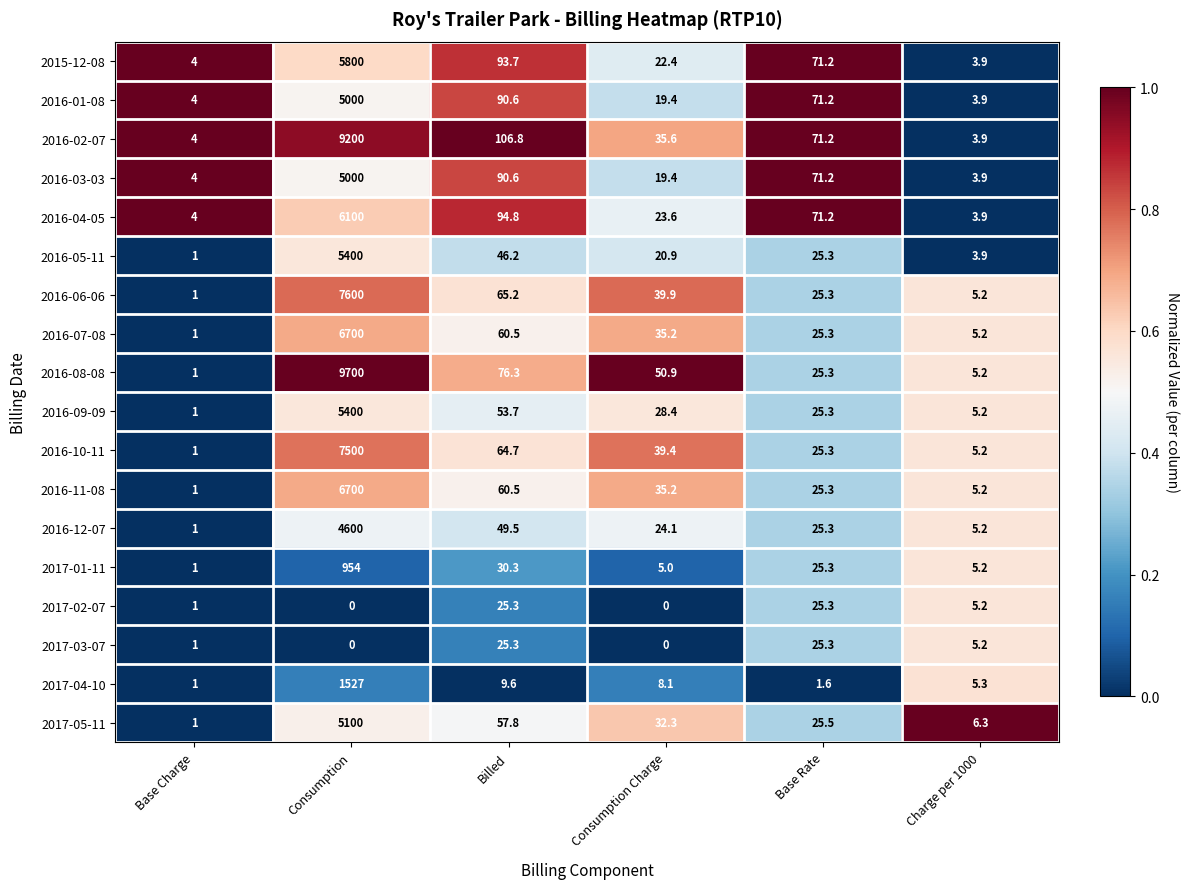

Which series has the largest total across all categories?

2016-08-08